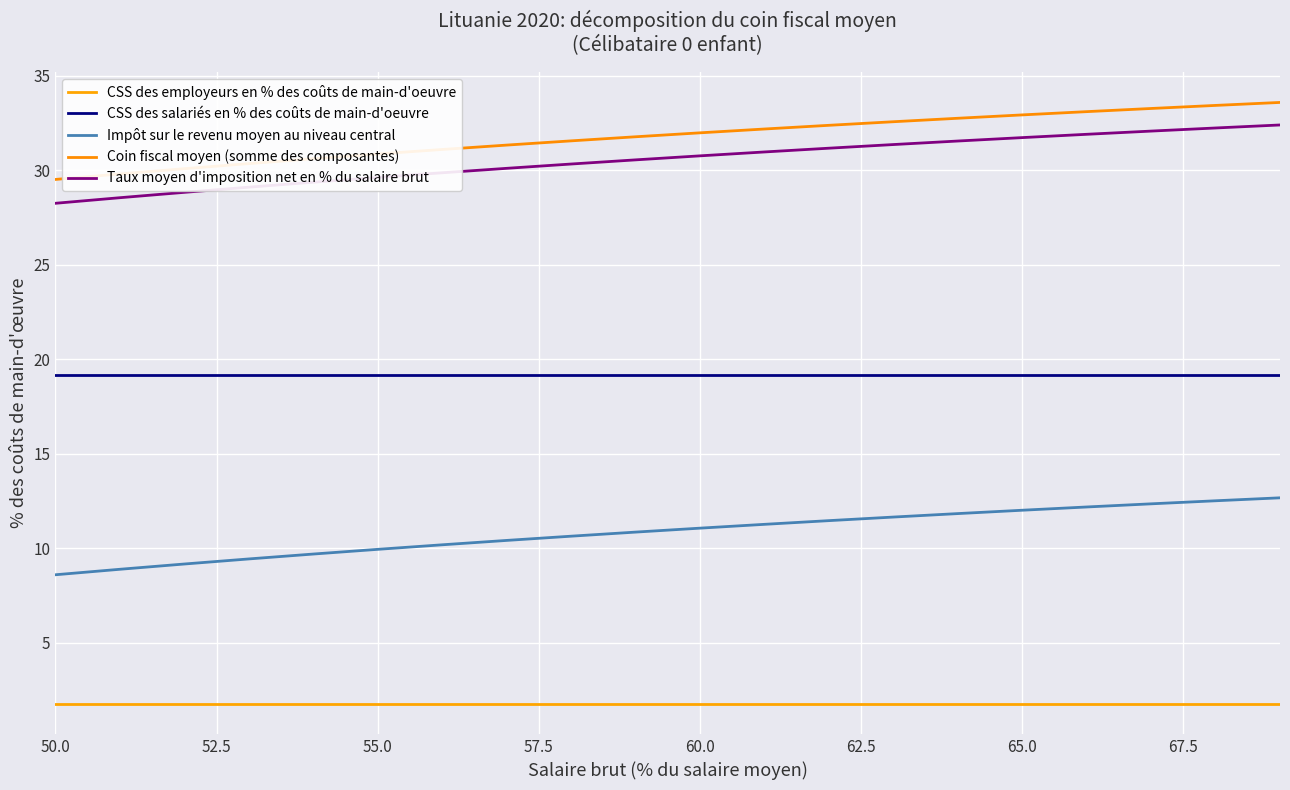

Is this an area chart (filled region under the line)?

No